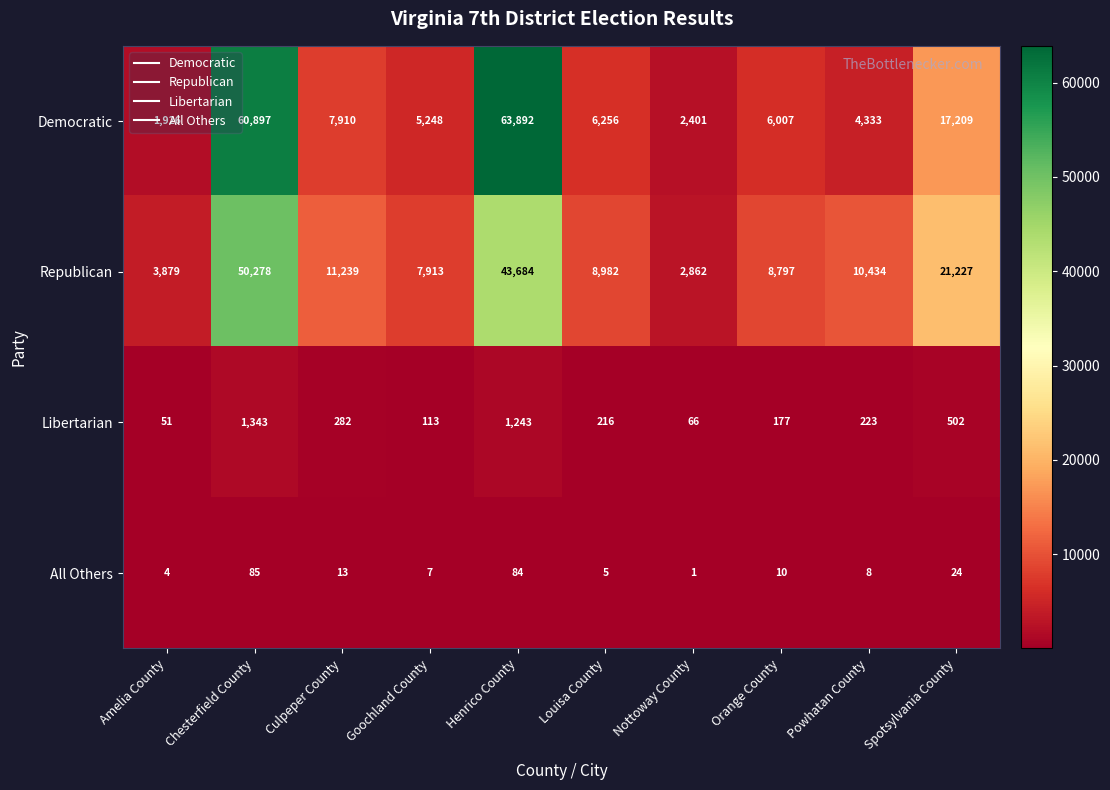

At which category does the chart reach its peak across all series?

Henrico County